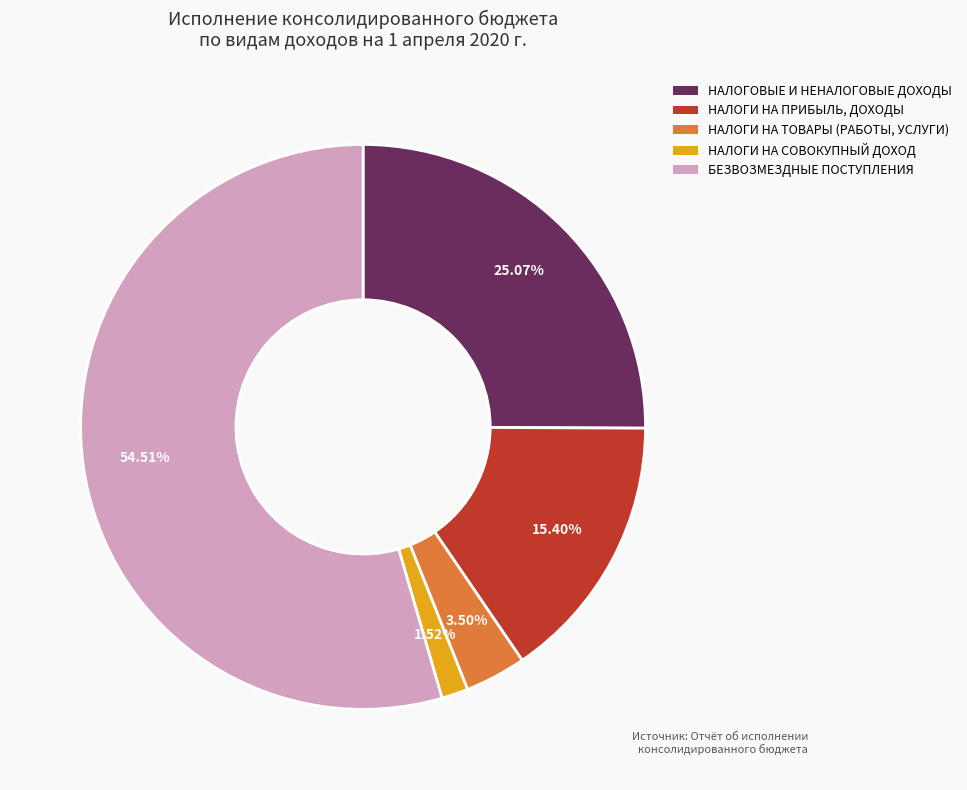

To the nearest percent, what portion does НАЛОГИ НА СОВОКУПНЫЙ ДОХОД represent?

2%